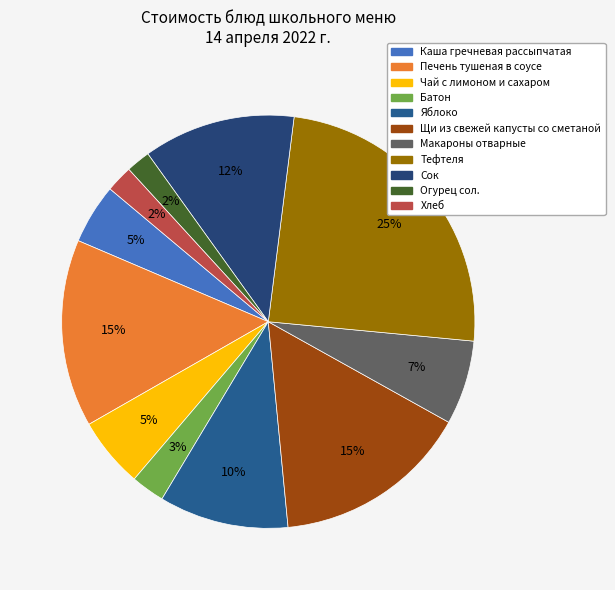

To the nearest percent, what is the difference between the largest and smallest slice percentages?

23%